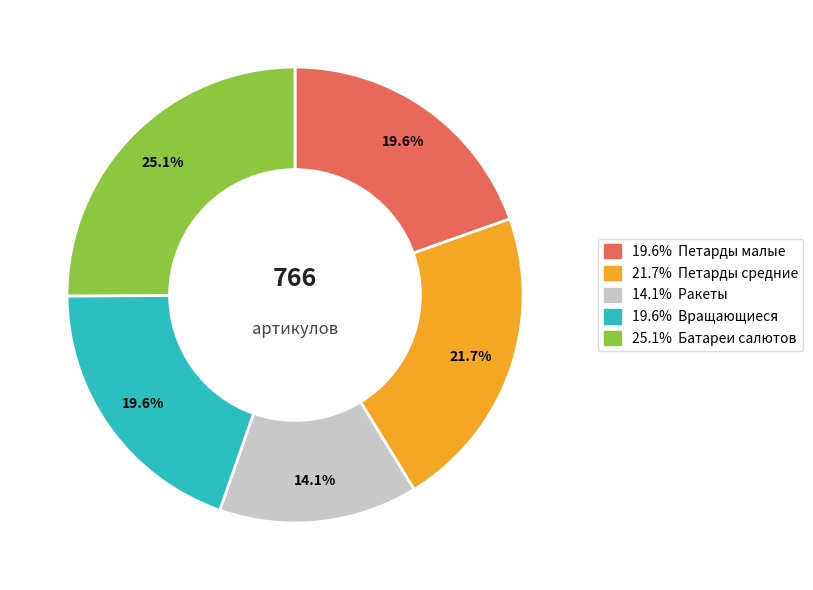

Is there any slice that represents more than half of the pie?

No